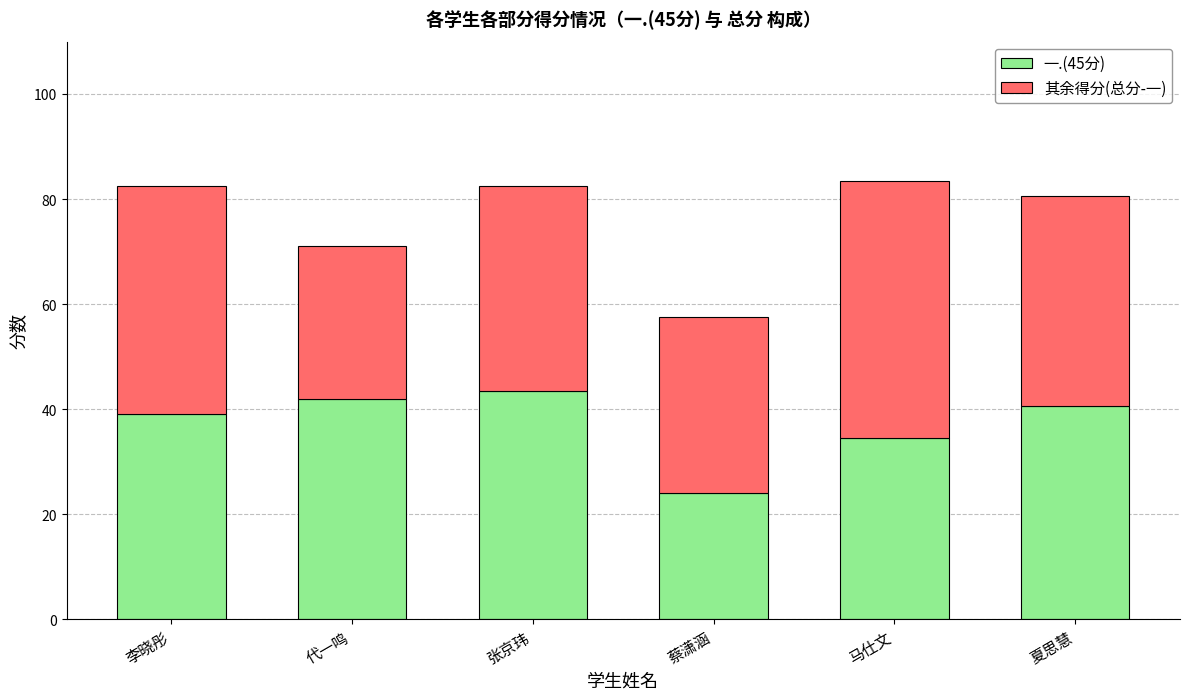

What is the sum of the 一.(45分) values at 张京玮 and 蔡潇涵?

67.5